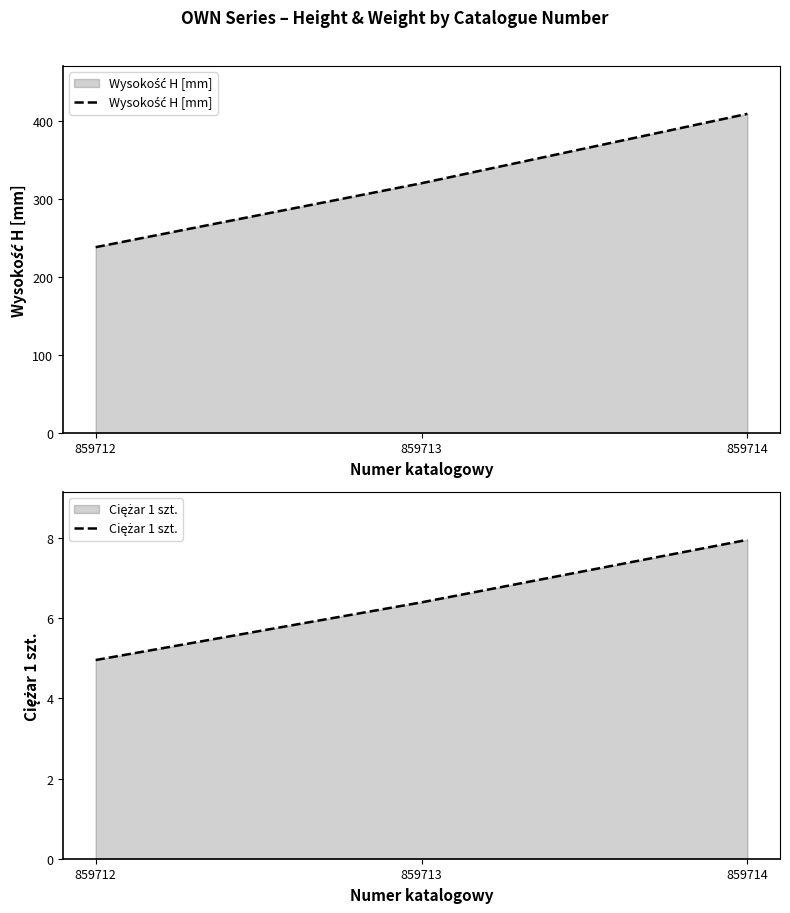

At which label is Wysokość H [mm] closest to 323?

859713